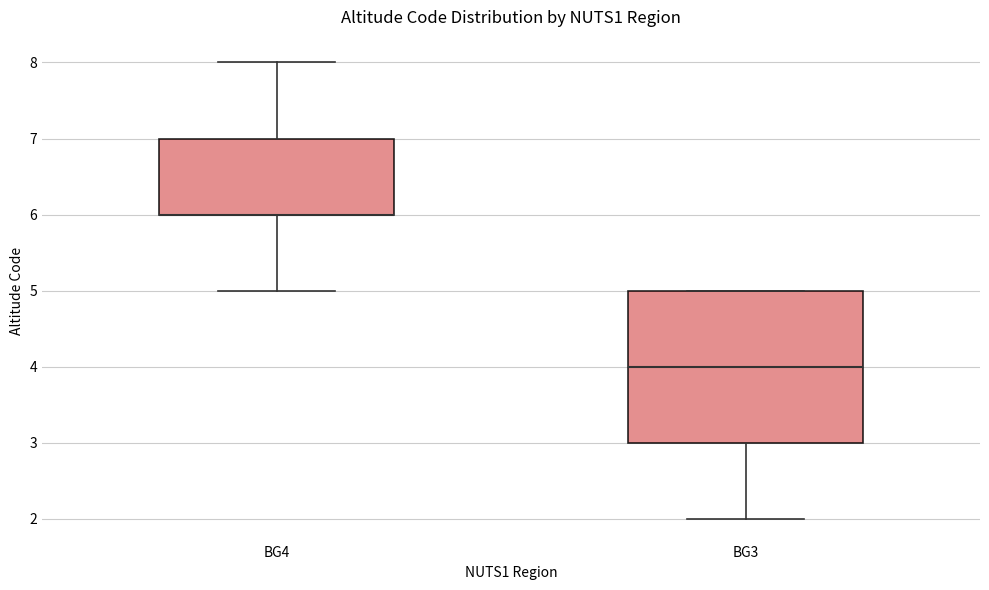

Which box is the tallest, from its lower edge to its upper edge?

BG3